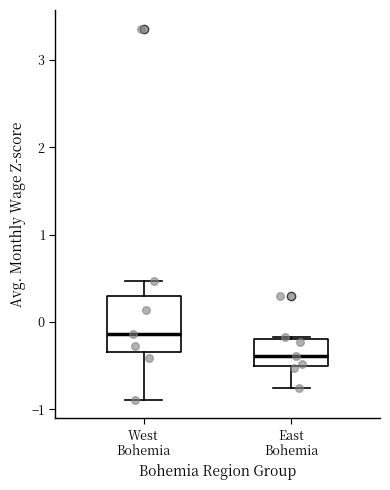

Where is the upper edge of the box for East Bohemia on the y-axis? The values are not printed on the chart, so give them approximately, as read against the axis.

-0.2